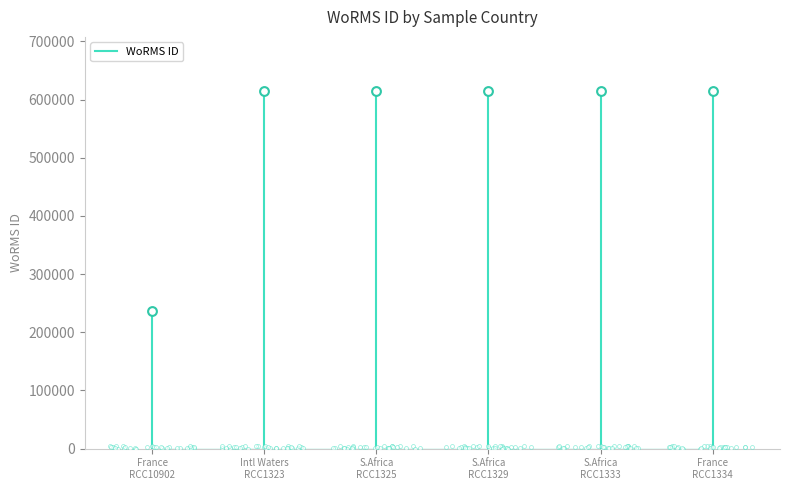

Between Intl Waters
RCC1323 and France
RCC10902, which is larger?

Intl Waters
RCC1323